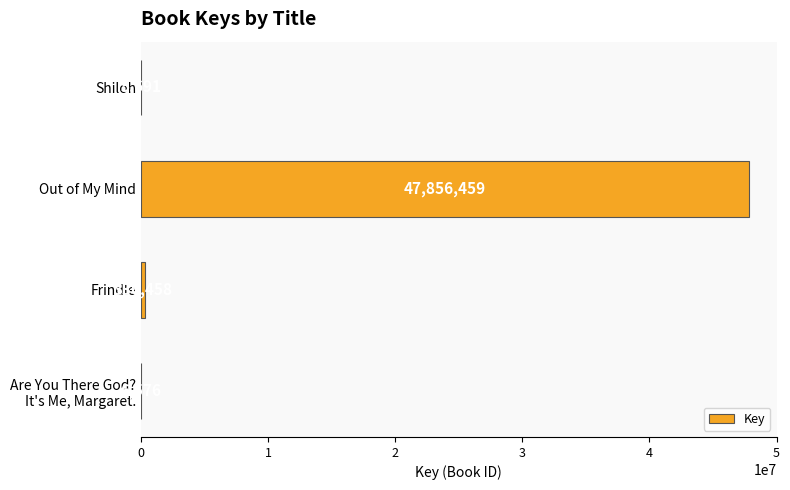

Is it true that the value at Shiloh is 5691?

True